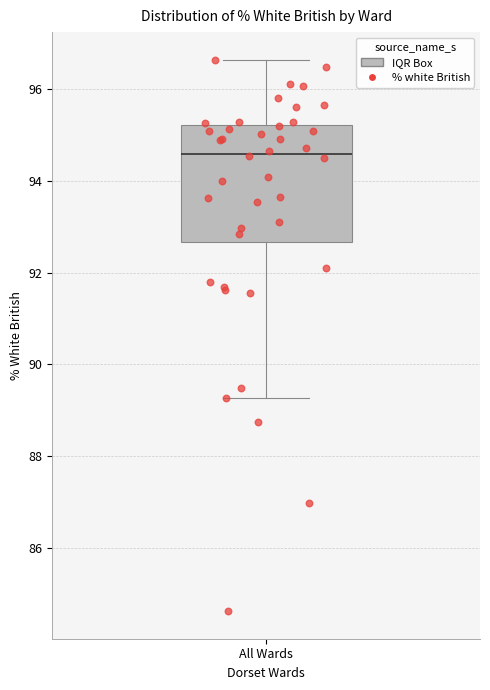

Transcribe this box plot: give where the median line is, the range the box spans, and where the two whiskers end, as read against the y-axis. The values are not printed on the chart, so give them approximately, as read against the axis.

median 94.6, box 92.6 to 95.2, whiskers 89.2 to 96.6